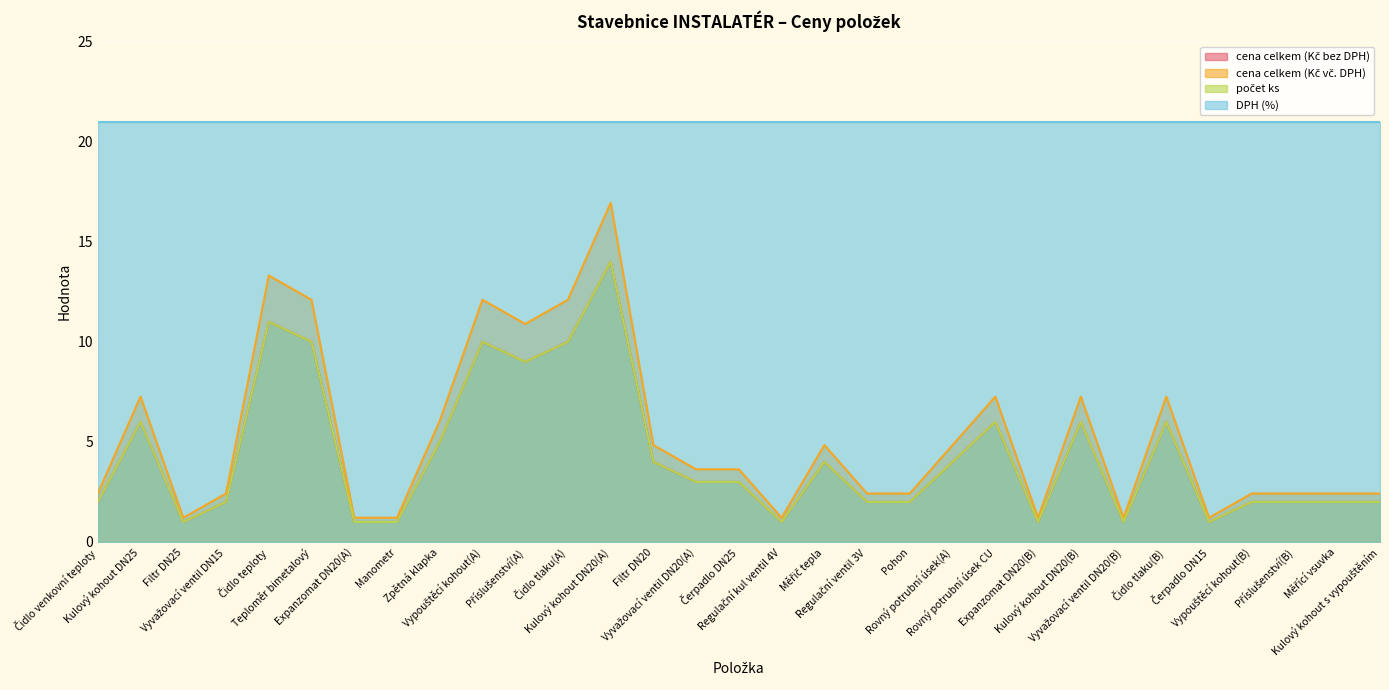

True or false: cena celkem (Kč vč. DPH) and cena celkem (Kč bez DPH) intersect in this chart.

False